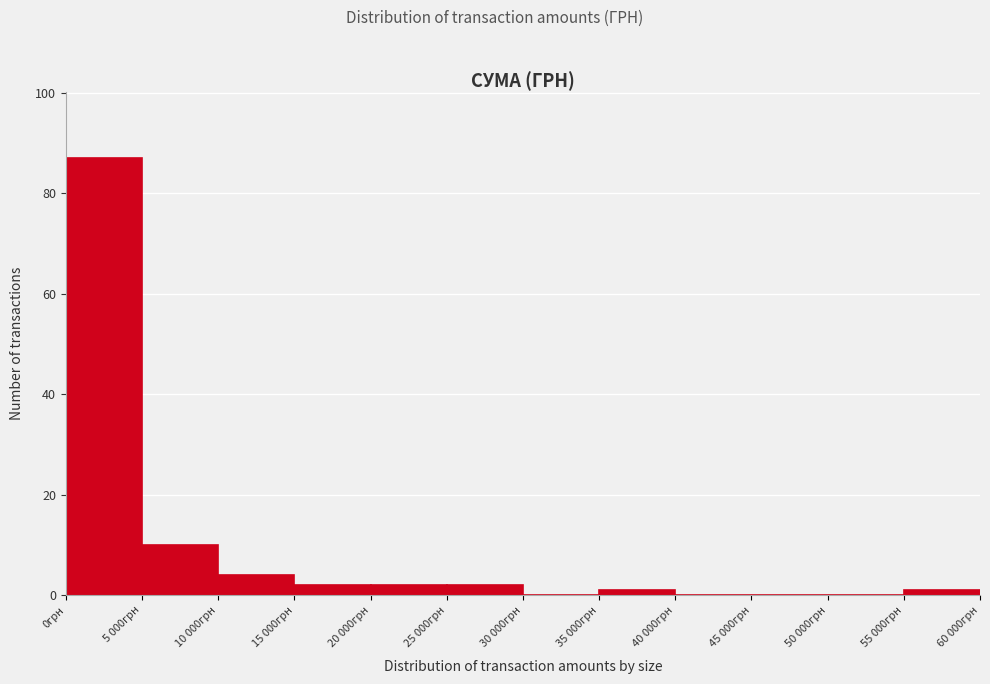

Reading right to left, what are all the values shown in this chart?

55 000грн=1	50 000грн=0	45 000грн=0	40 000грн=0	35 000грн=1	30 000грн=0	25 000грн=2	20 000грн=2	15 000грн=2	10 000грн=4	5 000грн=10	0грн=87